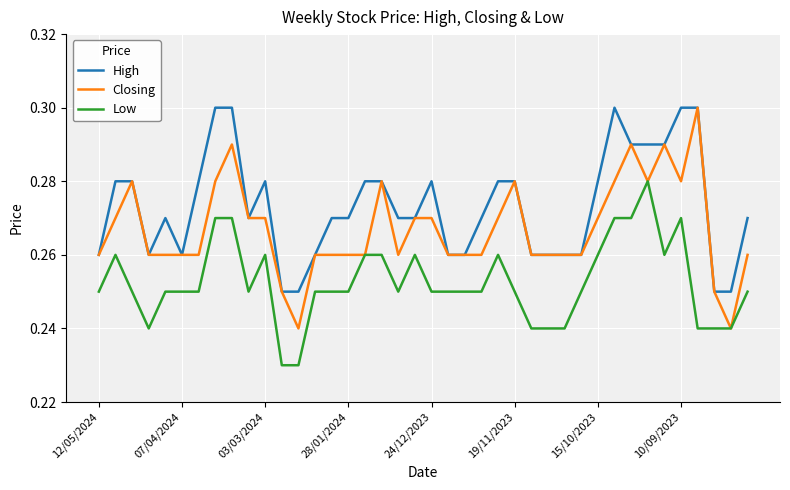

Which series has the widest spread of values?

Closing